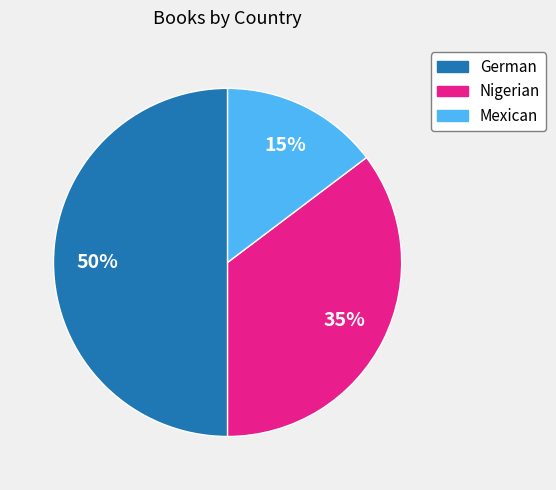

Which has a higher value, German or Nigerian?

German